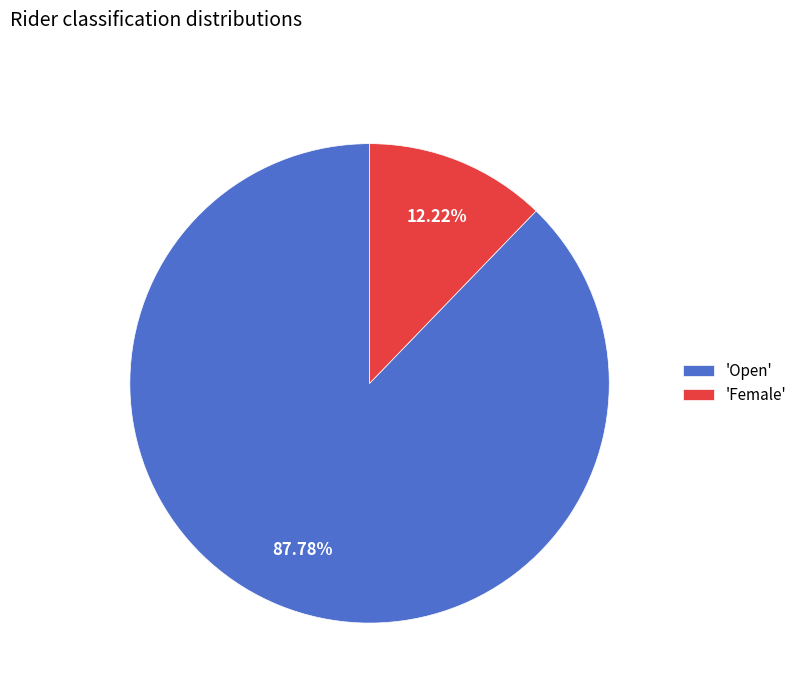

Combined, do 'Open' and 'Female' account for over 50%?

Yes